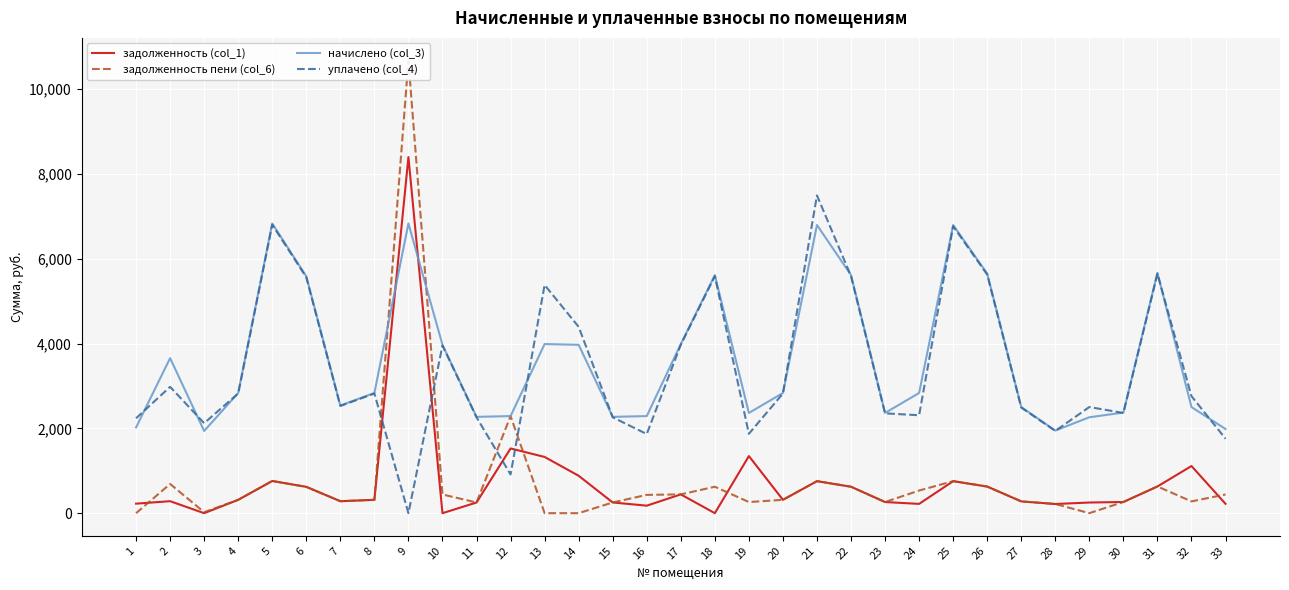

At which label does задолженность пени (col_6) first exceed 314?

2